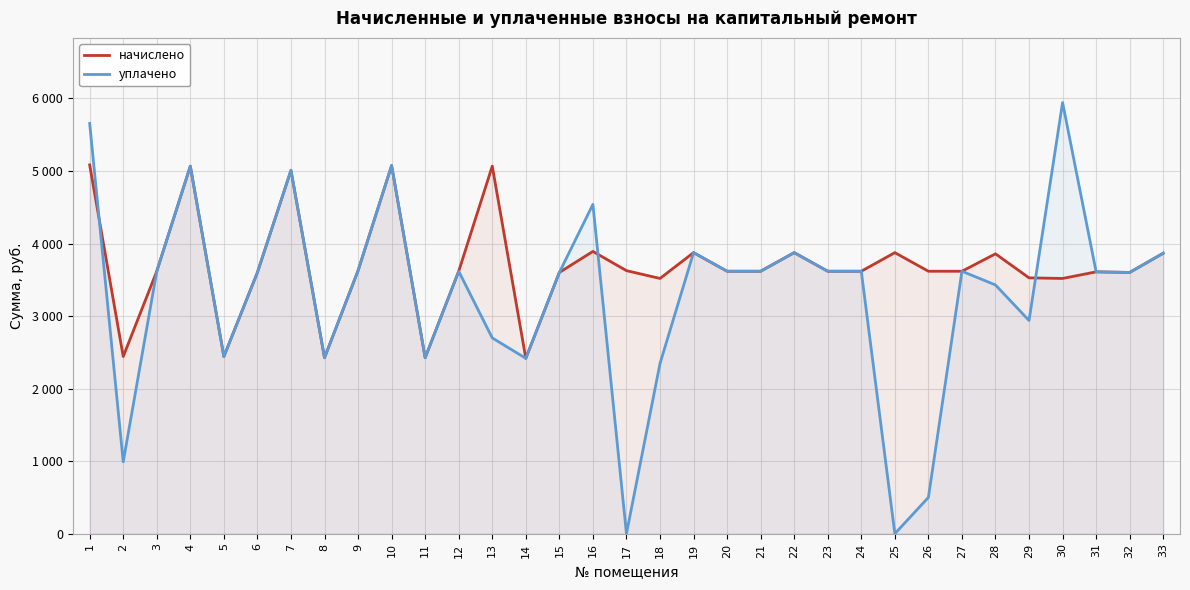

Which has a higher value, 18 or 27?

27